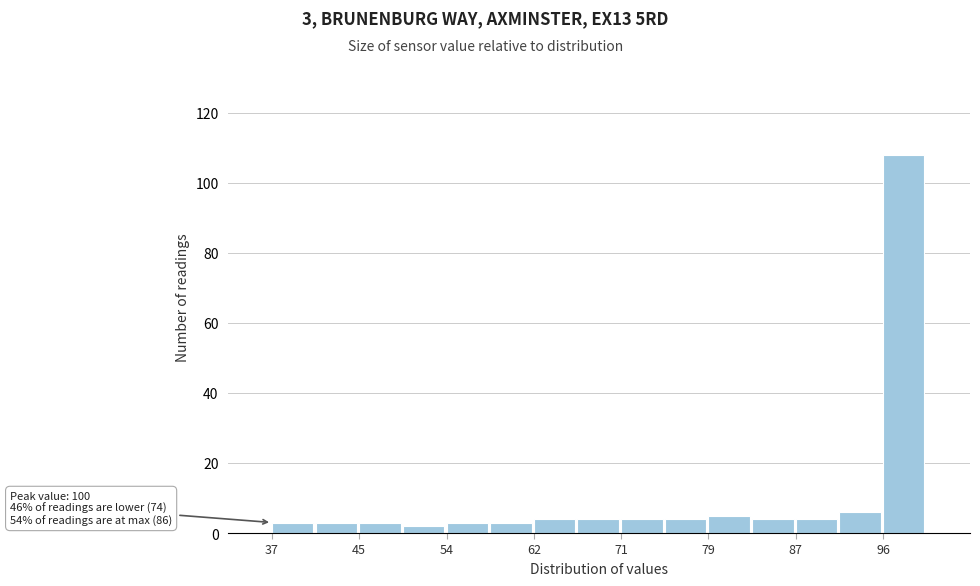

Over which range of the x-axis is the bar tallest?

96 to 100